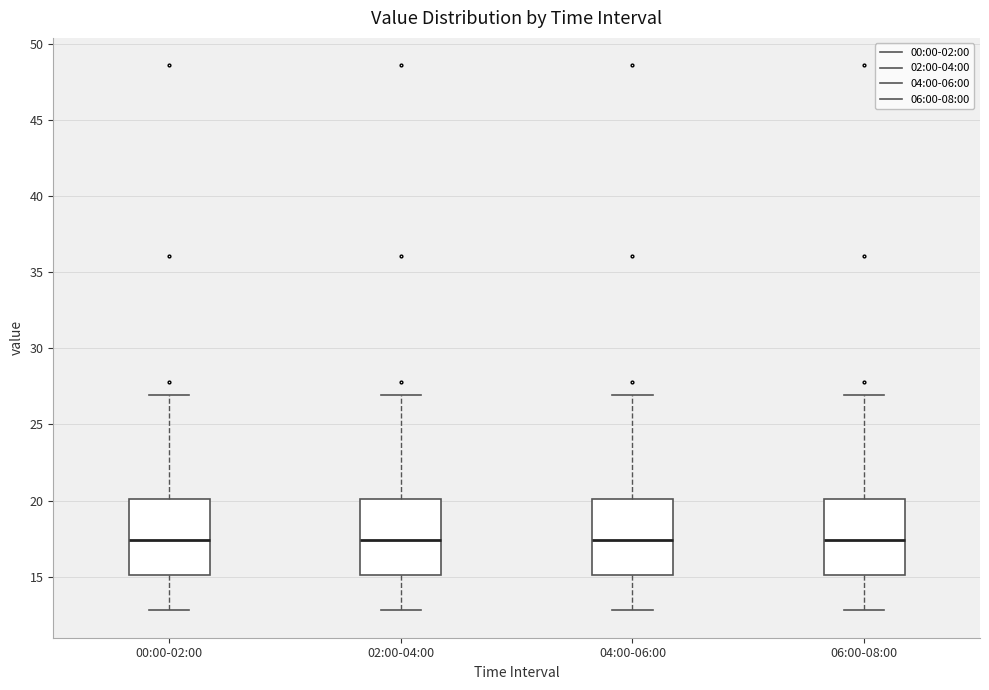

Reading left to right, read every box against the y-axis: the position of its median line, the range the box covers, and the ends of its whiskers. The values are not printed on the chart, so give them approximately, as read against the axis.

00:00-02:00: median 17.5, box 15.0 to 20.0, whiskers 13.0 to 27.0
02:00-04:00: median 17.5, box 15.0 to 20.0, whiskers 13.0 to 27.0
04:00-06:00: median 17.5, box 15.0 to 20.0, whiskers 13.0 to 27.0
06:00-08:00: median 17.5, box 15.0 to 20.0, whiskers 13.0 to 27.0